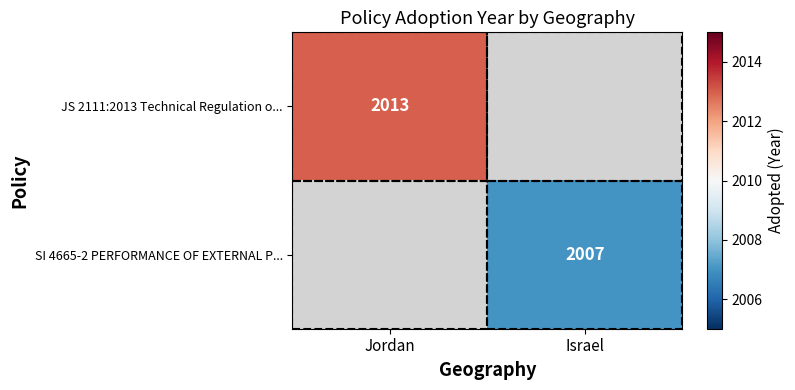

True or false: SI 4665-2 PERFORMANCE OF EXTERNAL P... has a value of 2007 at Israel.

True